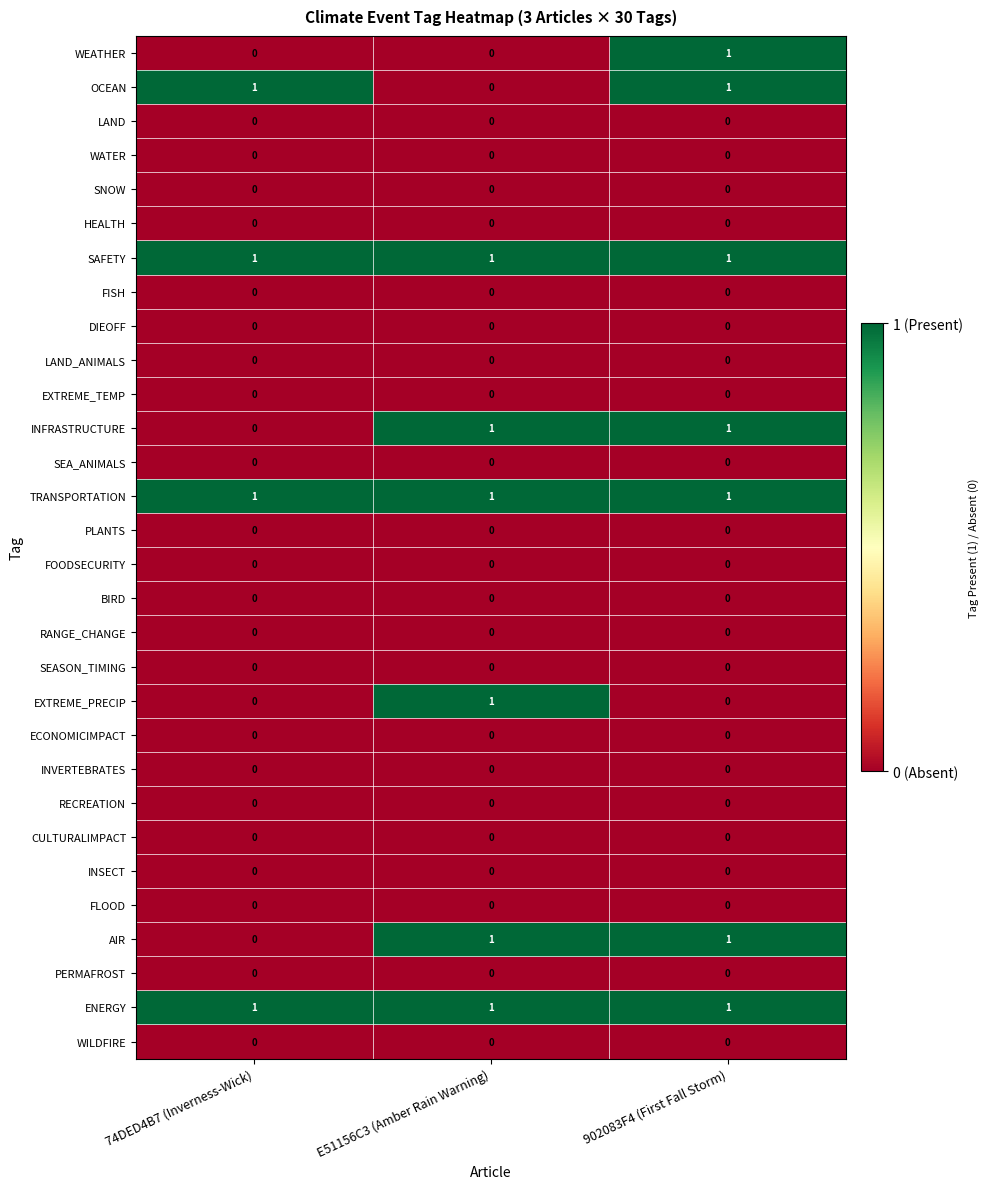

What is the total value across all series at 74DED4B7 (Inverness-Wick)?

4